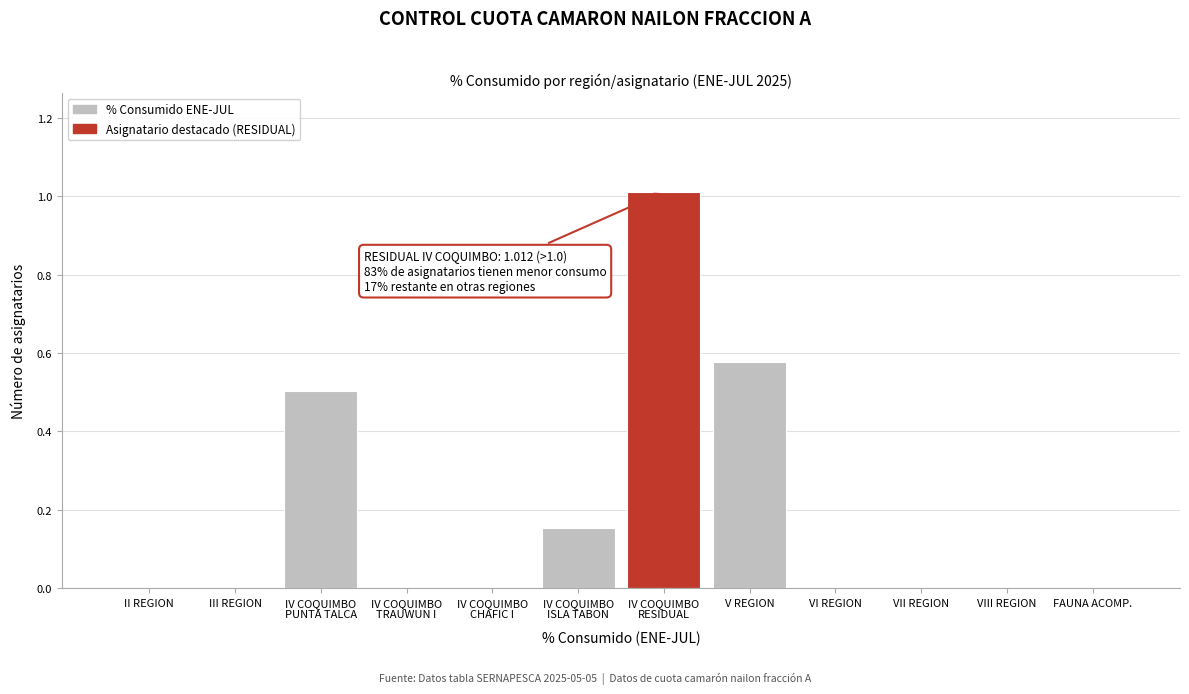

What is the greatest value displayed?

1.0